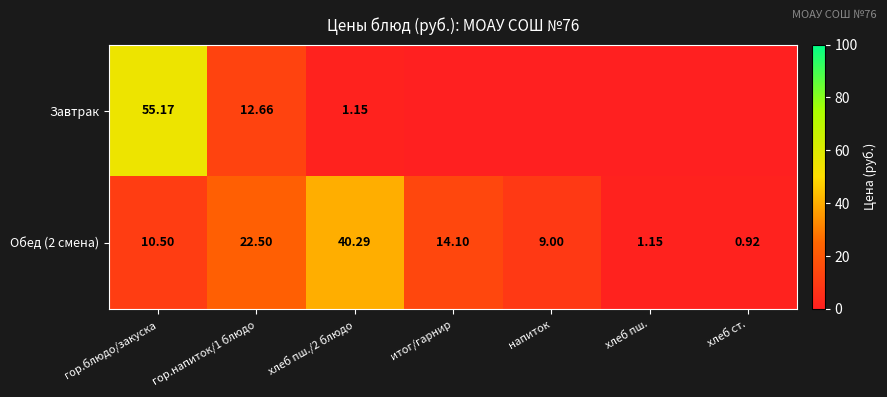

What is the average value of the Обед (2 смена) series?

14.1